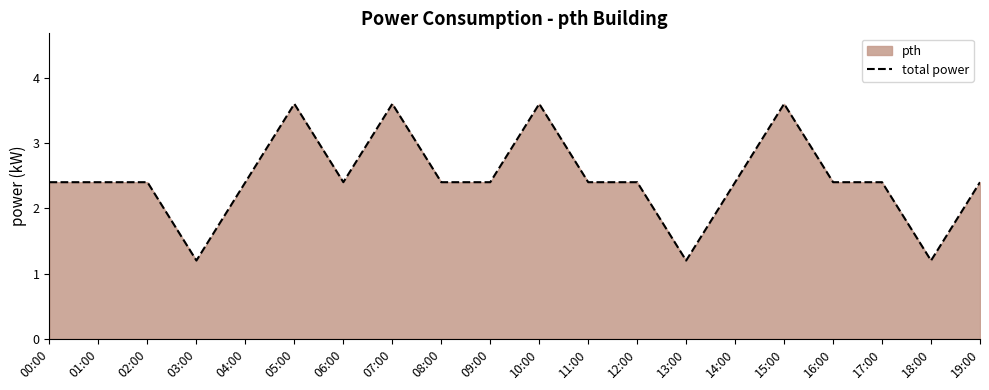

Rank the categories by value from lowest to highest.

03:00, 13:00, 18:00, 00:00, 01:00, 02:00, 04:00, 06:00, 08:00, 09:00, 11:00, 12:00, 14:00, 16:00, 17:00, 19:00, 05:00, 07:00, 10:00, 15:00